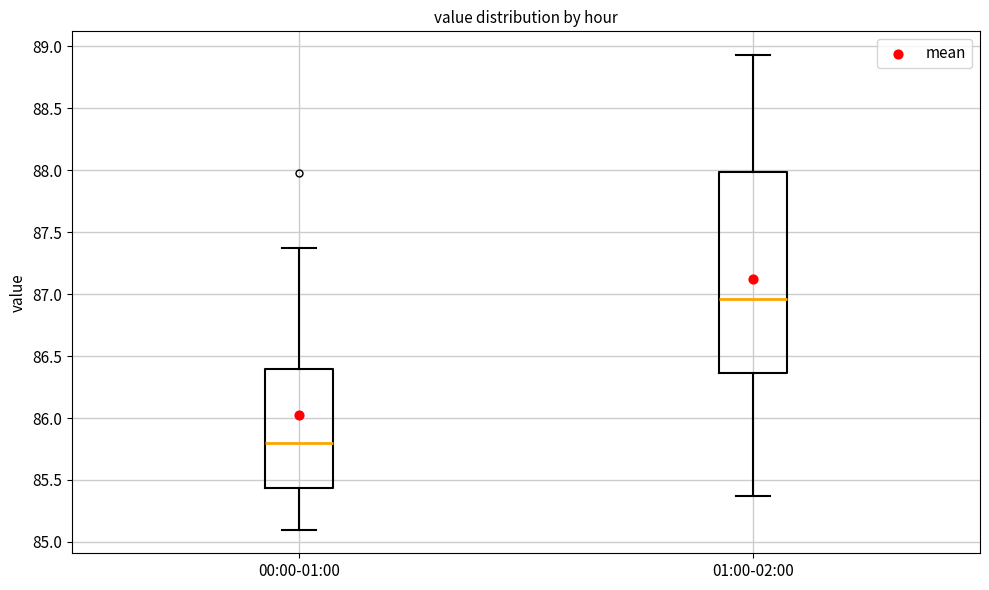

Which box is the tallest, from its lower edge to its upper edge?

01:00-02:00